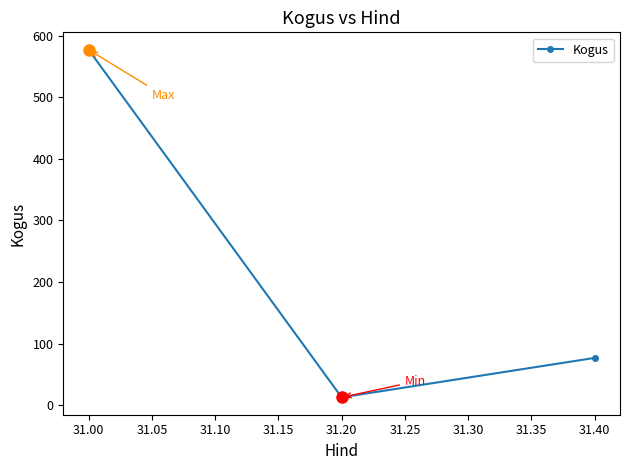

Reading left to right, extract all data points from this chart.

577	13	77